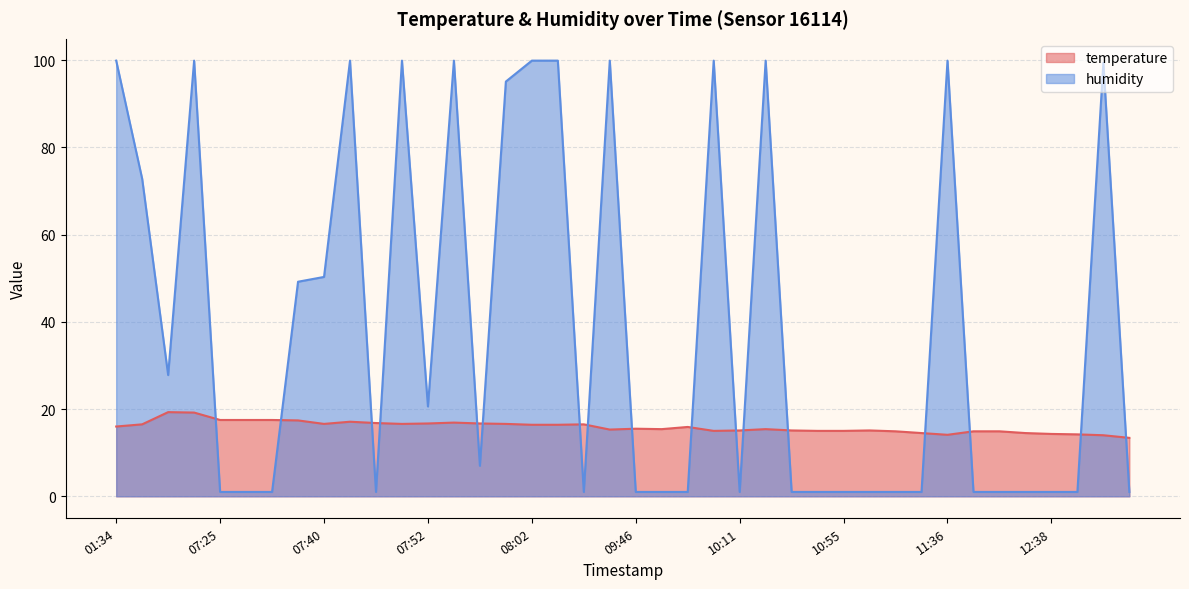

How many values in the temperature series are below 15?

10